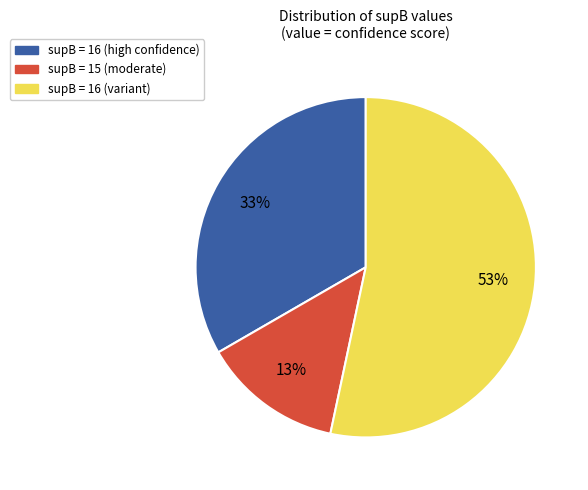

To the nearest percent, what is the difference between the largest and smallest slice percentages?

40%